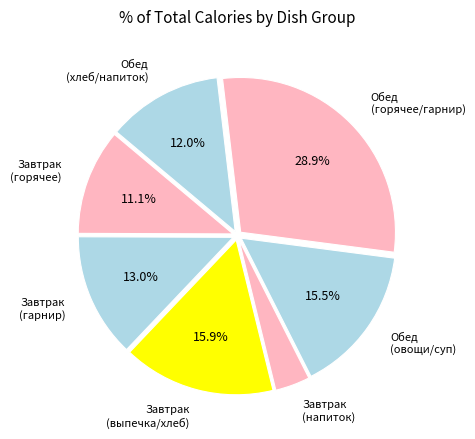

How many segments does this pie chart have?

7